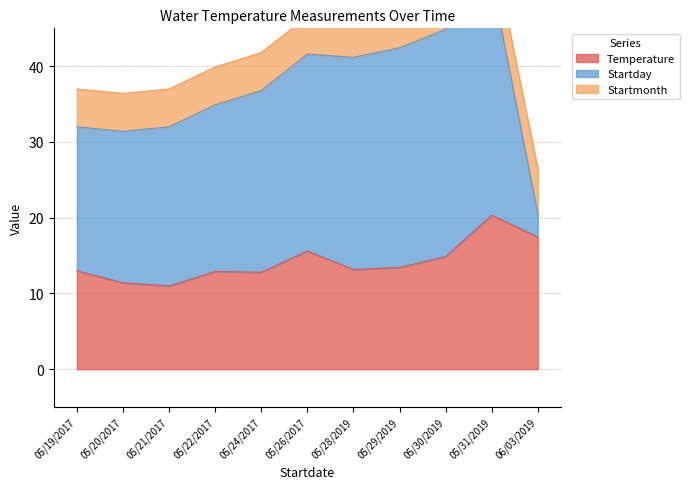

Reading left to right, extract all data points from this chart.

Temperature: 13.0	11.4	11.0	12.9	12.8	15.6	13.2	13.4	14.9	20.3	17.4
Startday: 19.0	20.0	21.0	22.0	24.0	26.0	28.0	29.0	30.0	31.0	3.0
Startmonth: 5.0	5.0	5.0	5.0	5.0	5.0	5.0	5.0	5.0	5.0	6.0